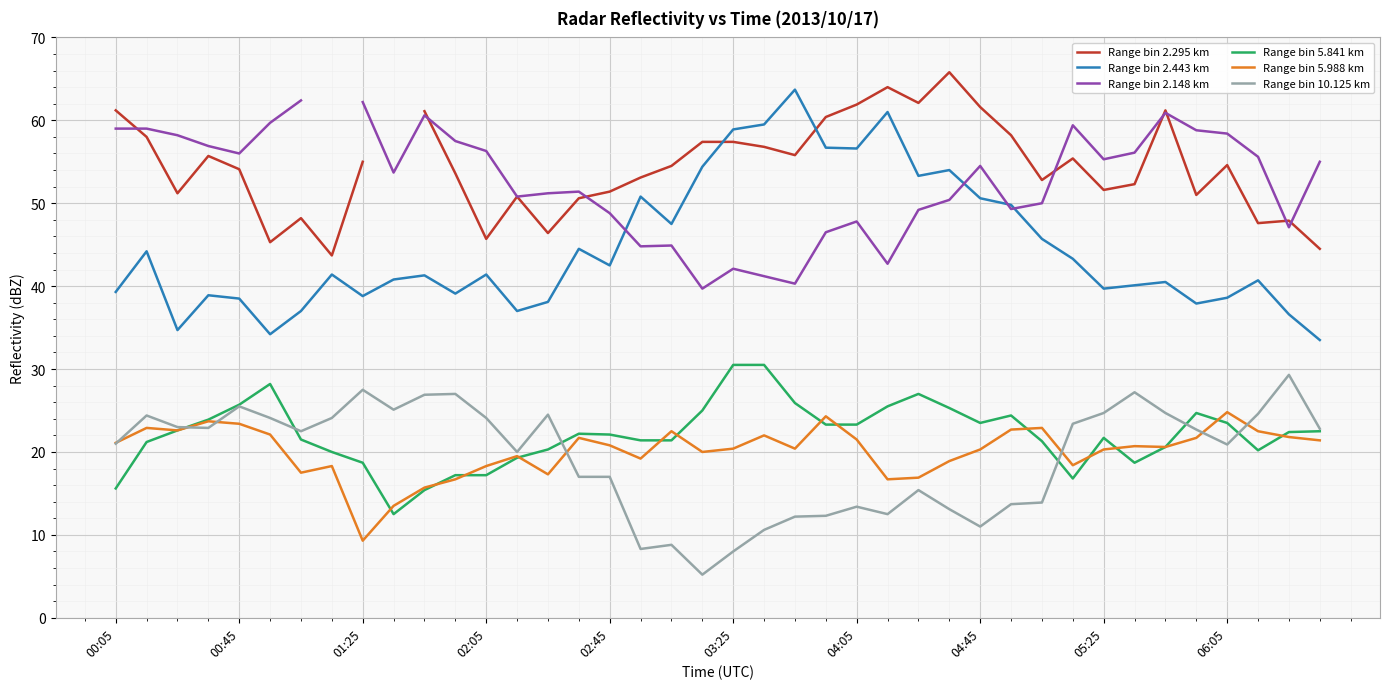

How many lines are shown in the chart?

6